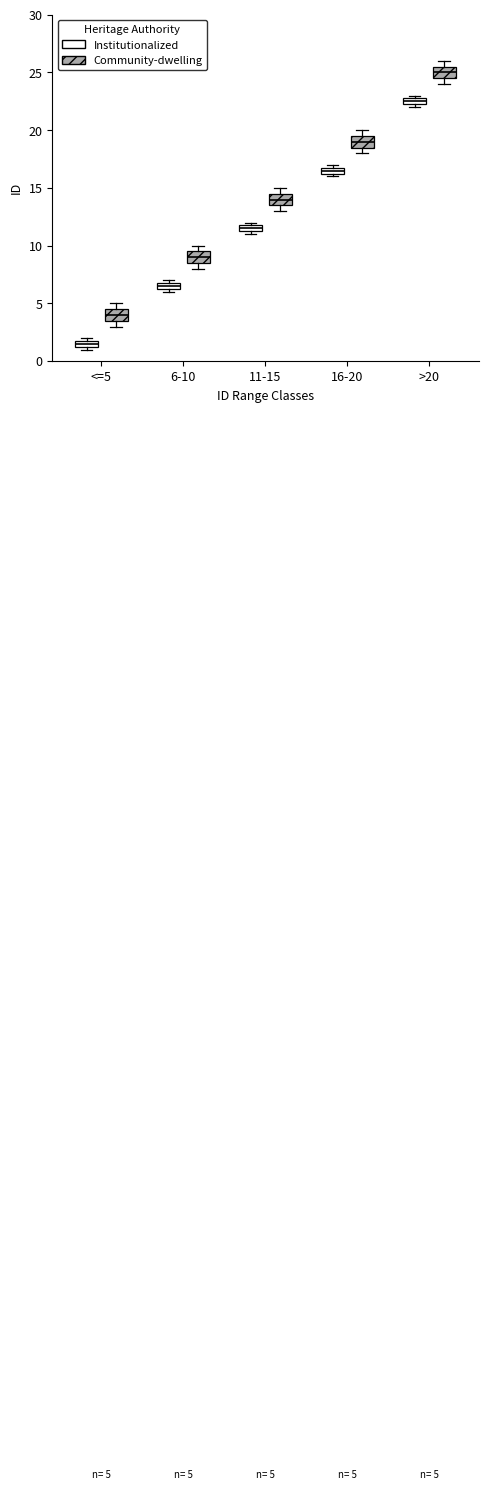

Which box has the lowest median line?

<=5 (Institutionalized)